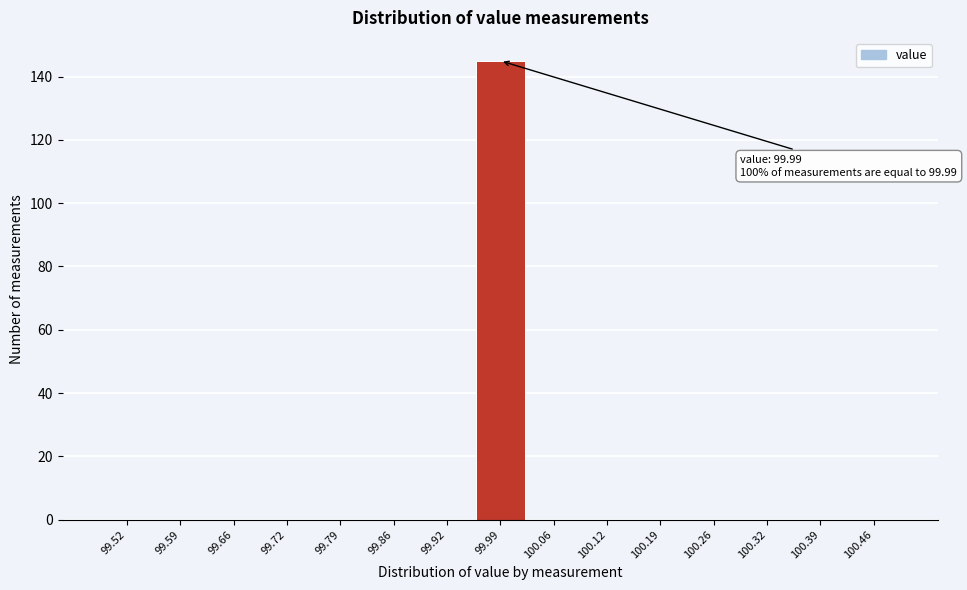

Which range on the x-axis has the tallest bar?

99.96 to 100.02